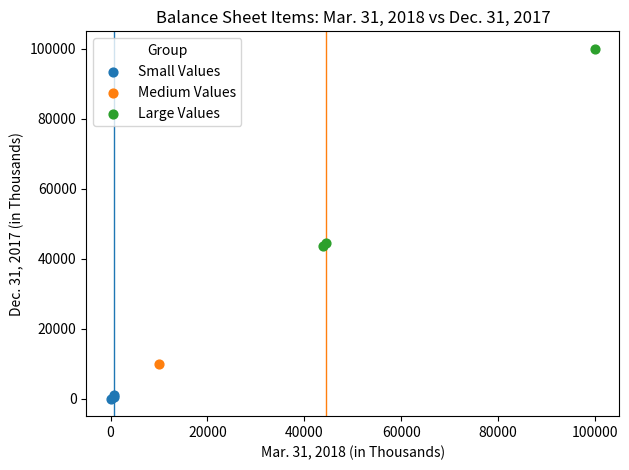

Which series reaches the minimum Y coordinate?

Small Values